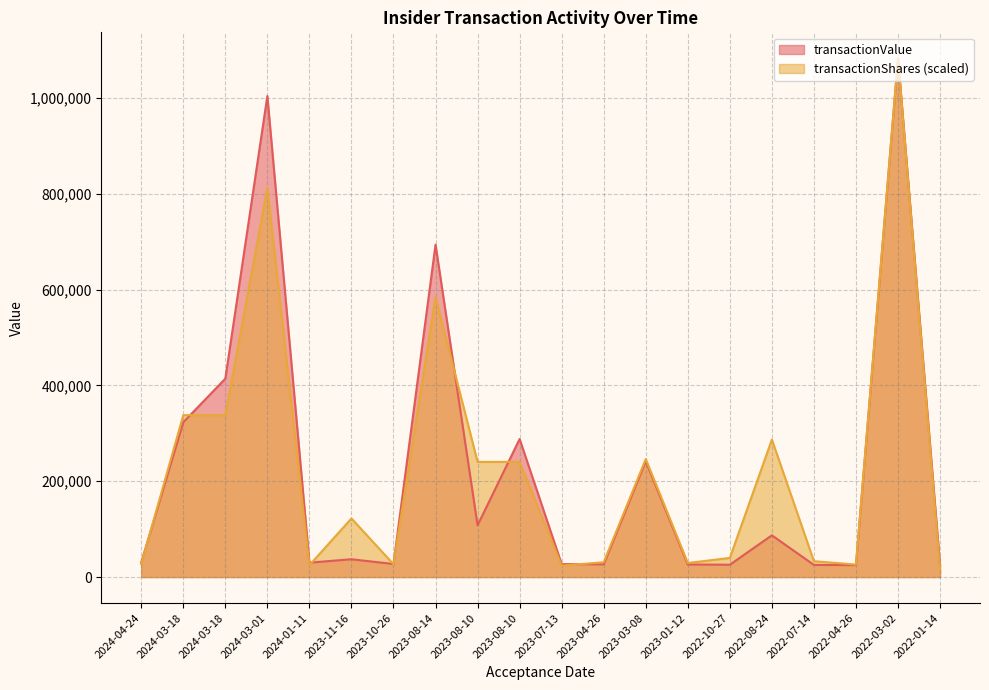

What is the value of the transactionValue point at the 19th from the left?

1083200.0